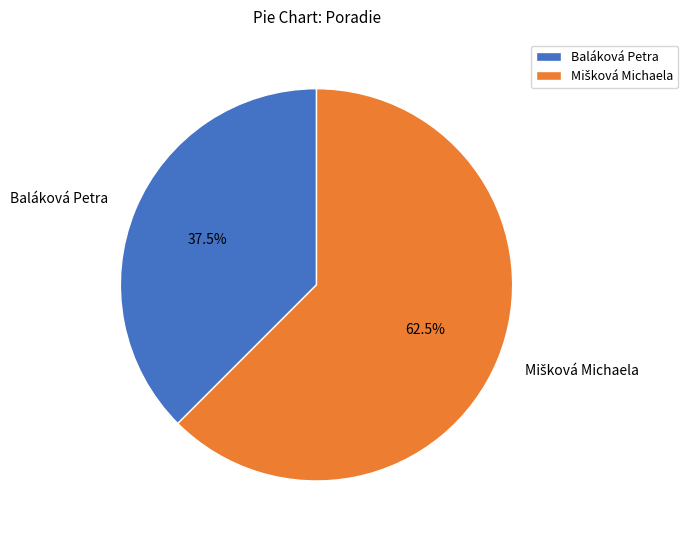

How many segments does this pie chart have?

2